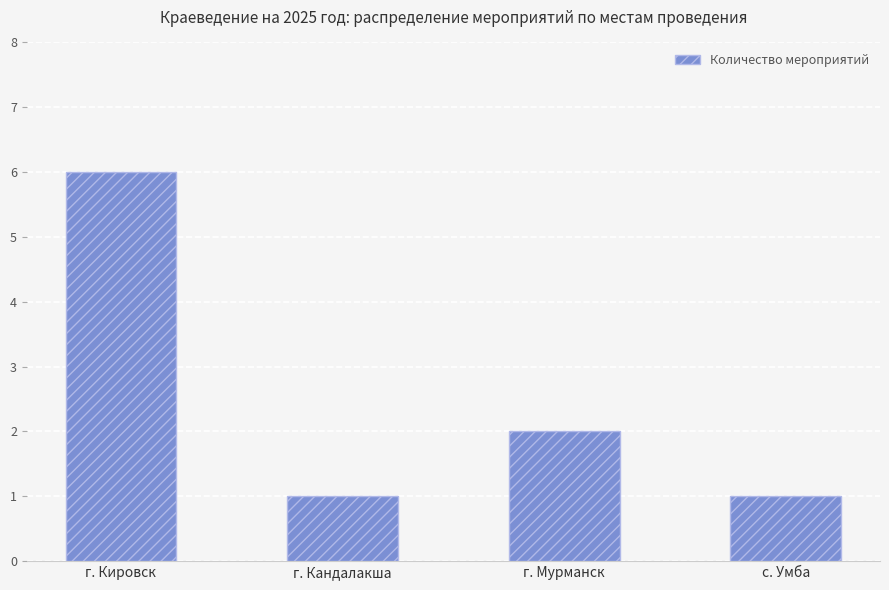

What position from the right is г. Кировск?

4